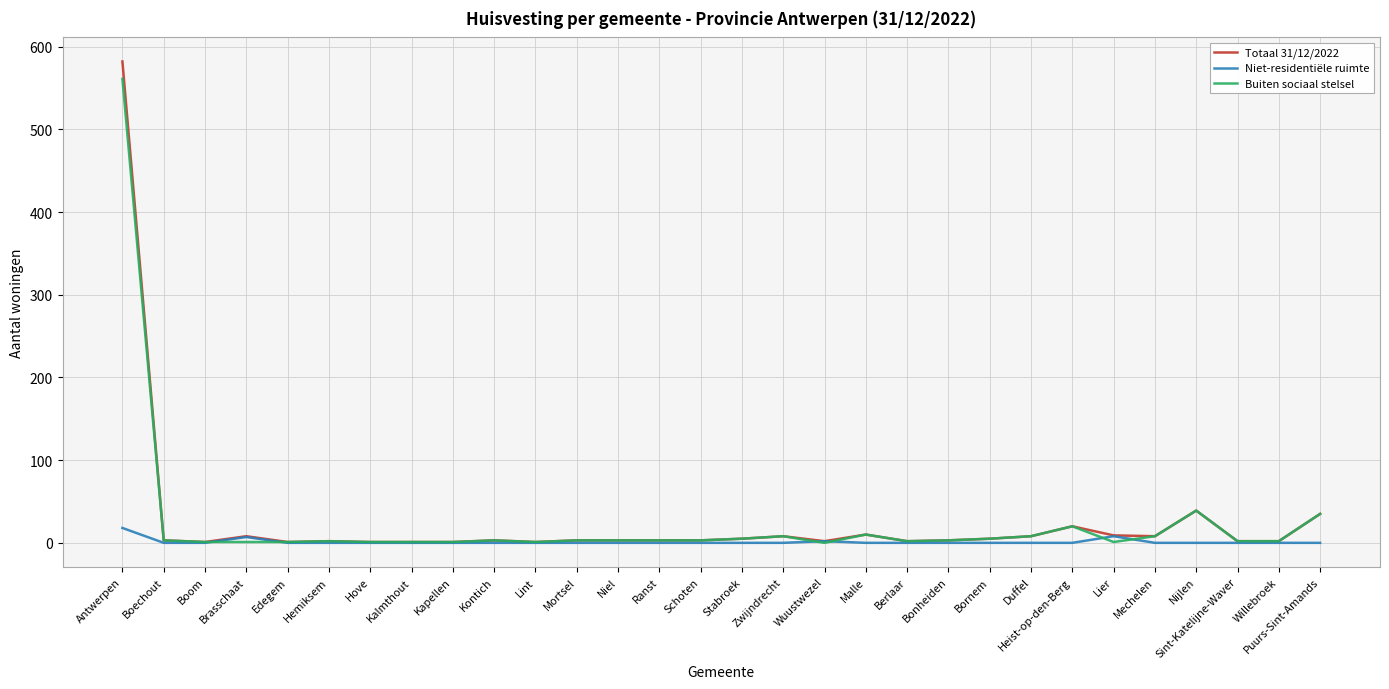

What is the difference between the maximum and minimum values in the Totaal 31/12/2022 series?

581